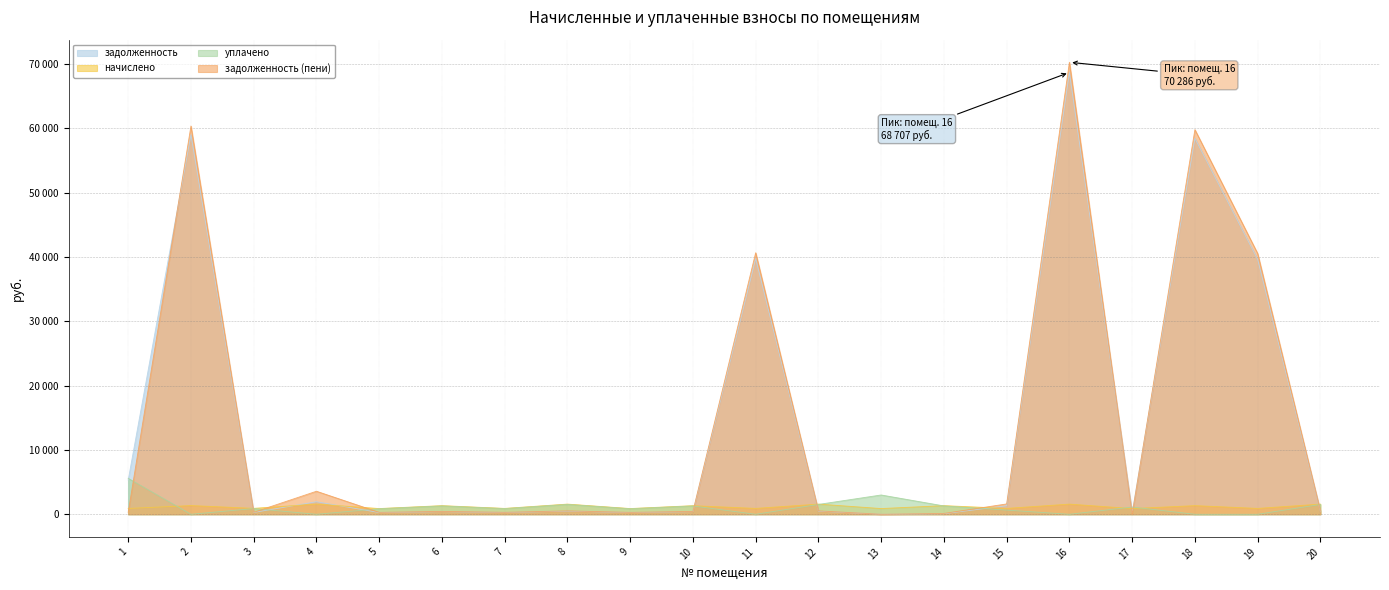

At which category does задолженность reach its first local peak?

2